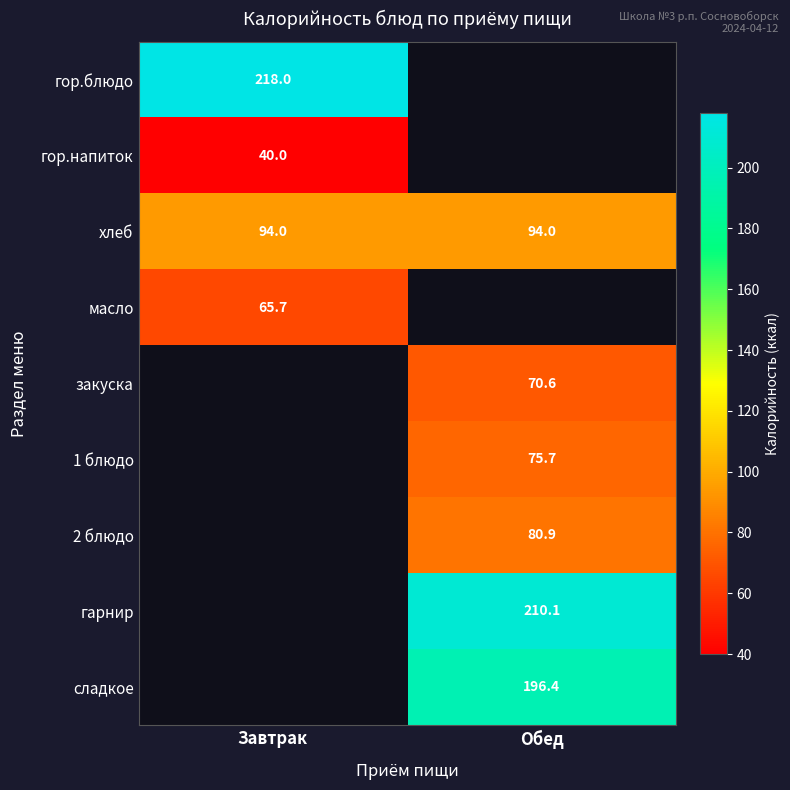

The закуска series shows 16.6 at Обед. True or false?

False